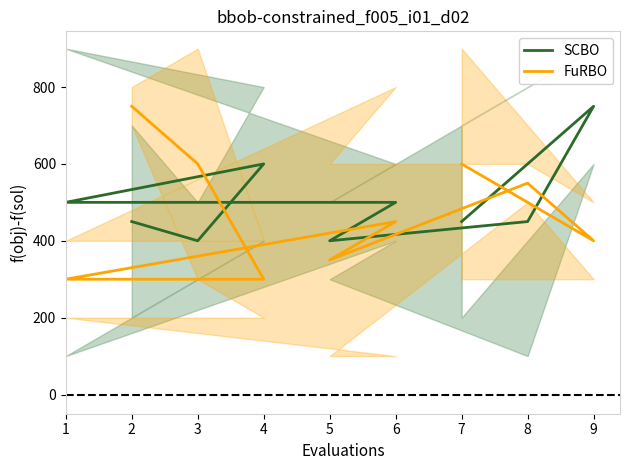

What is the value of the FuRBO point at the 6th from the left?

350